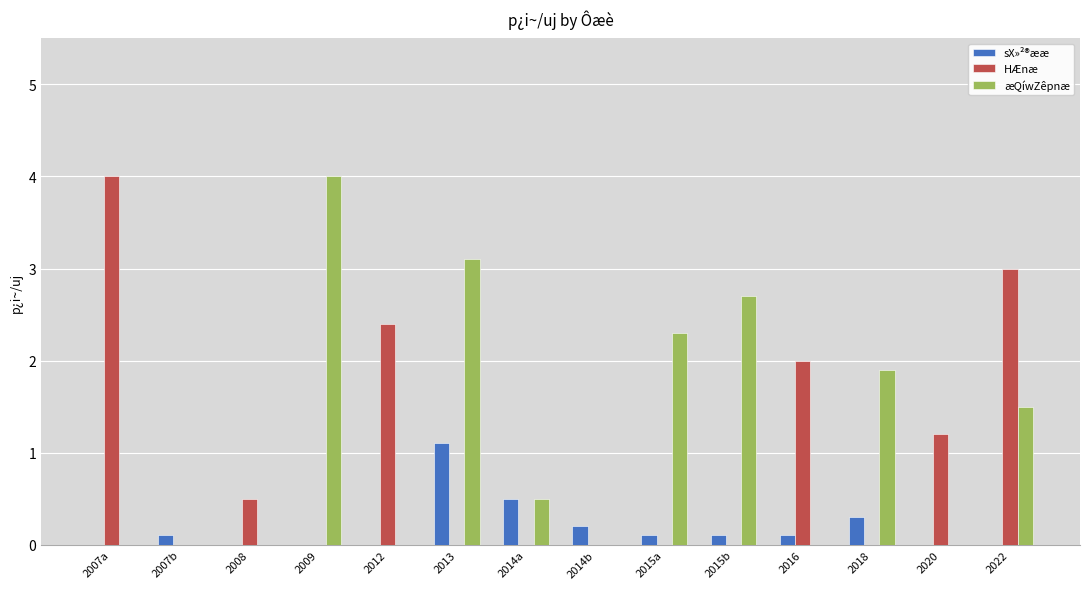

What is the highest value of the sX»²®ææ series?

1.1